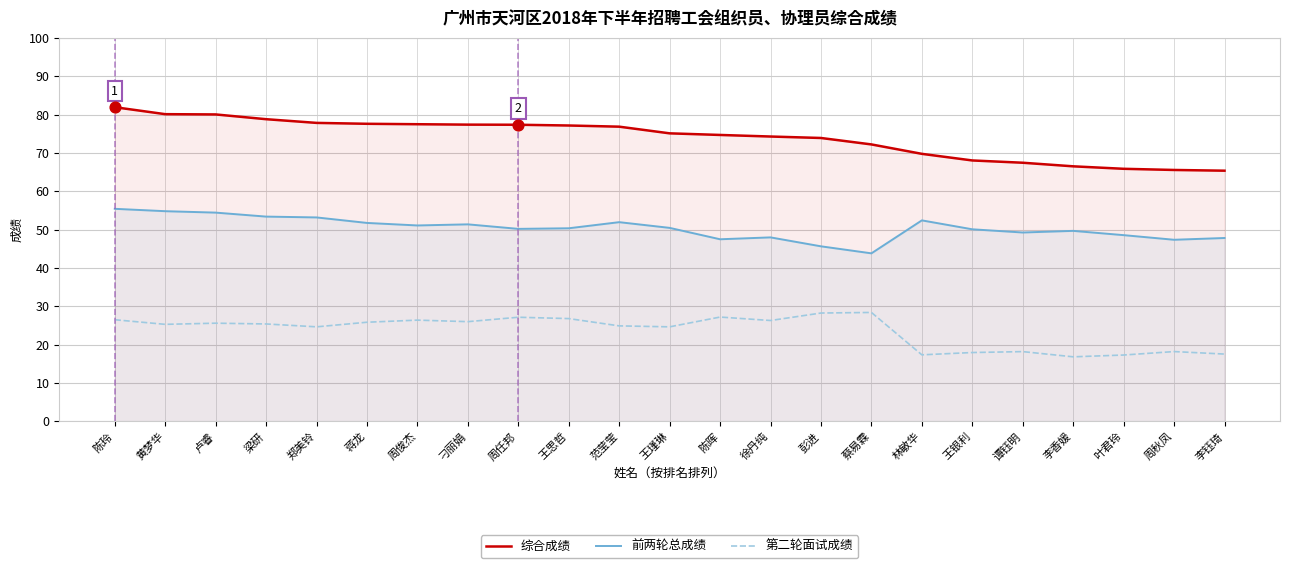

At how many categories does at least one series exceed 35?

23